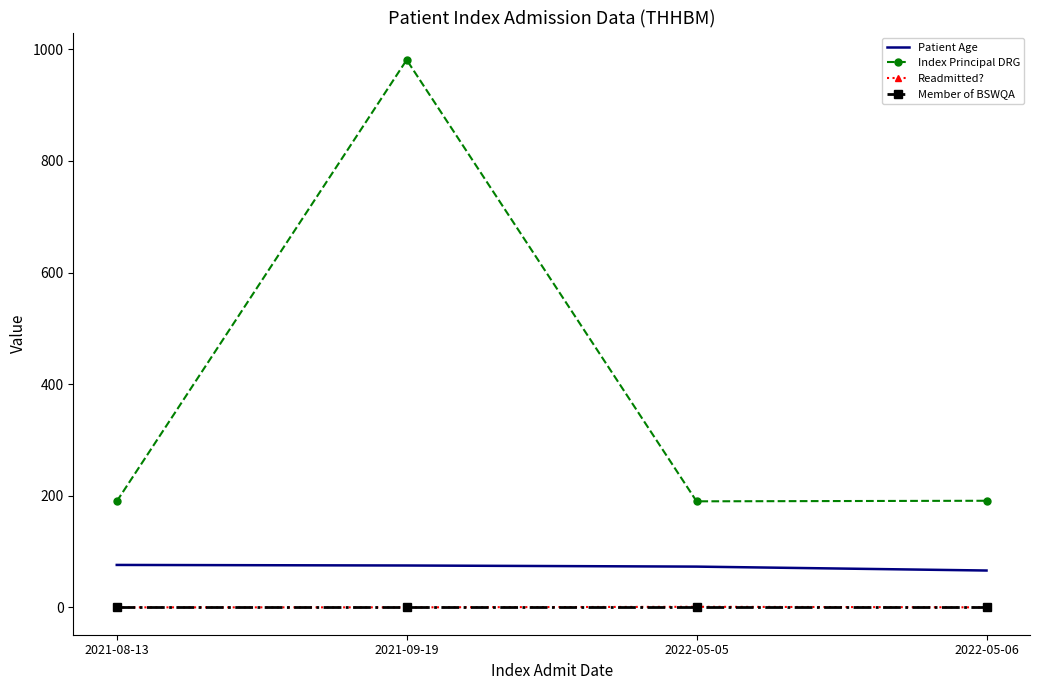

Which series has the largest range (max minus min)?

Index Principal DRG